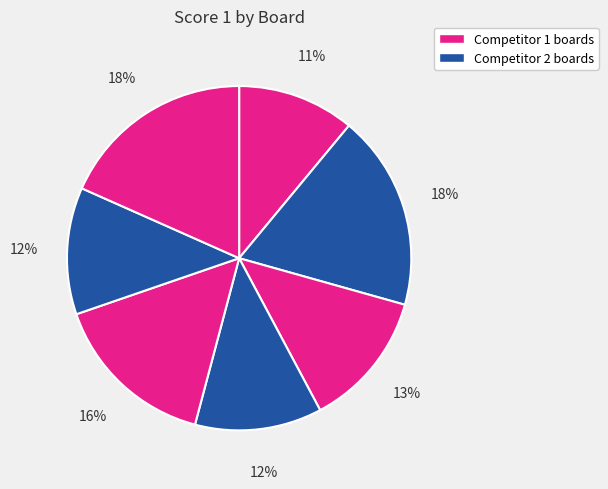

Which slice is the largest?

Board 2